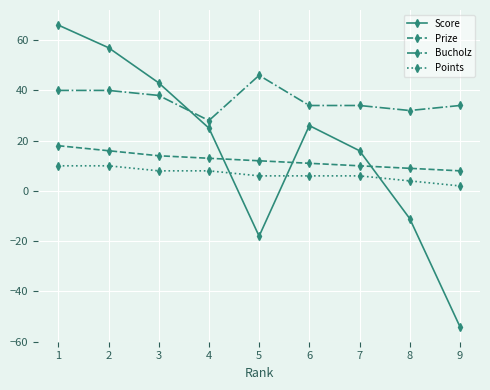

True or false: Bucholz has more than 0 points higher than both neighbors.

True